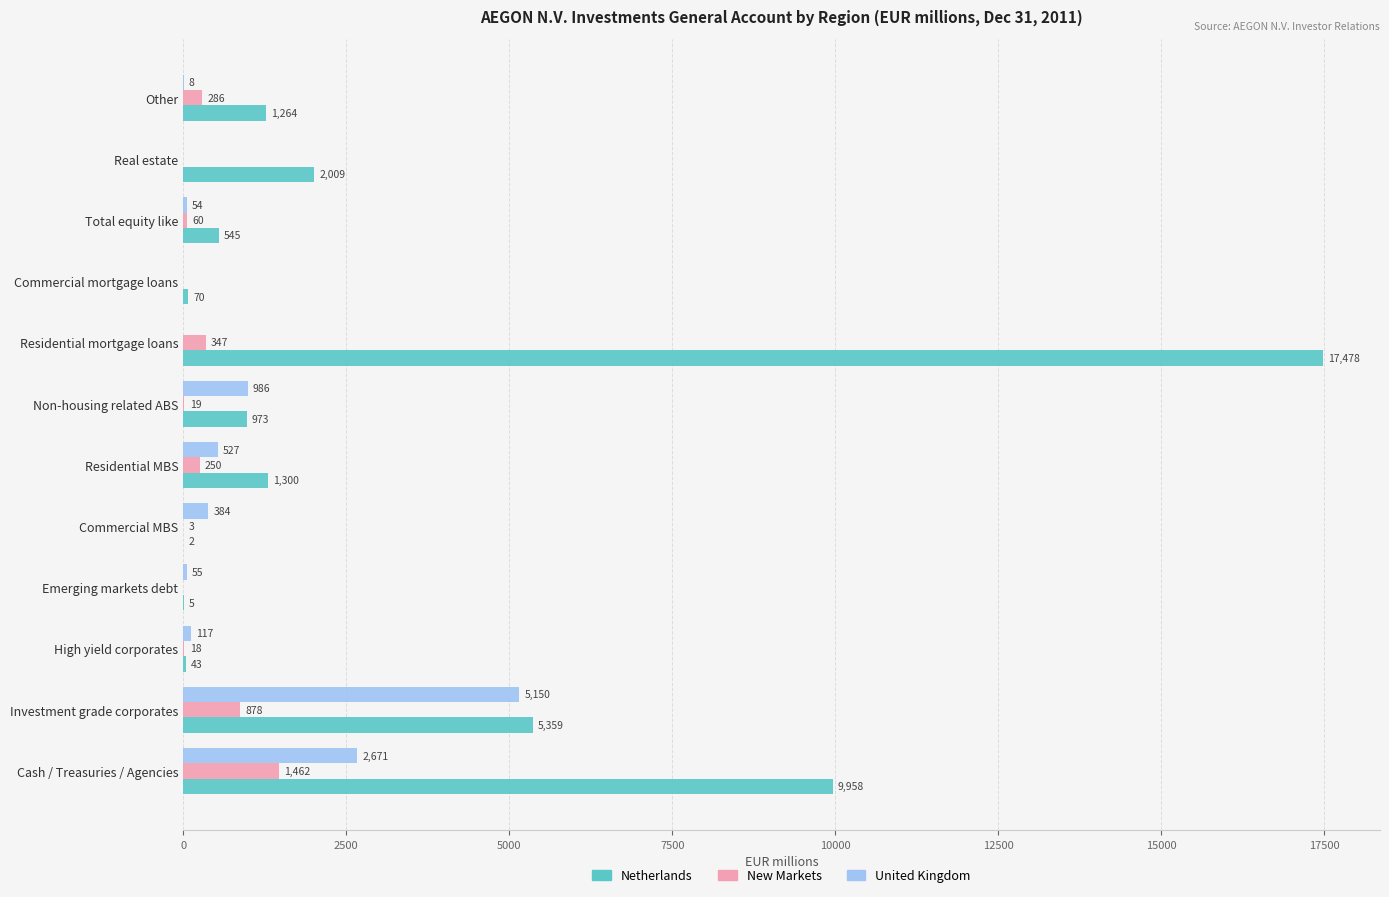

True or false: Netherlands has a value of 2009 at Real estate.

True